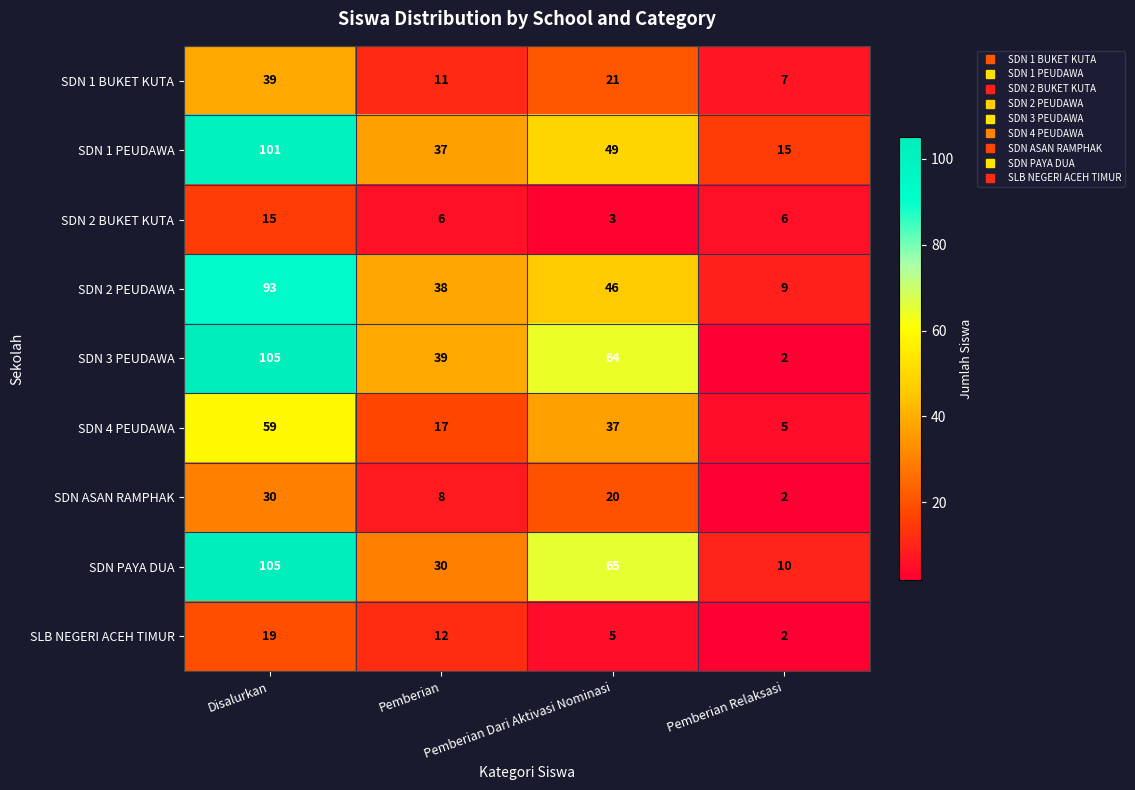

How many values in the SLB NEGERI ACEH TIMUR series are below 12?

2